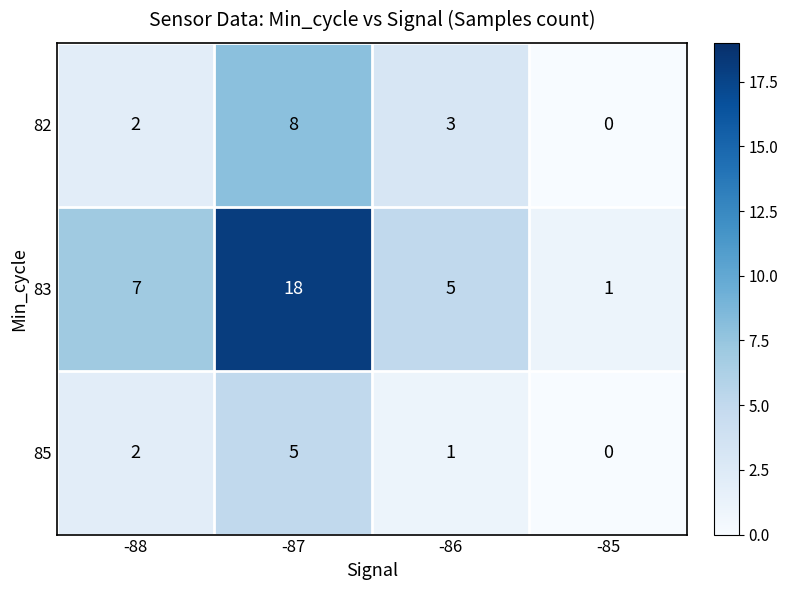

Reading left to right, transcribe all the data shown in this chart.

82: 2	8	3	0
83: 7	18	5	1
85: 2	5	1	0